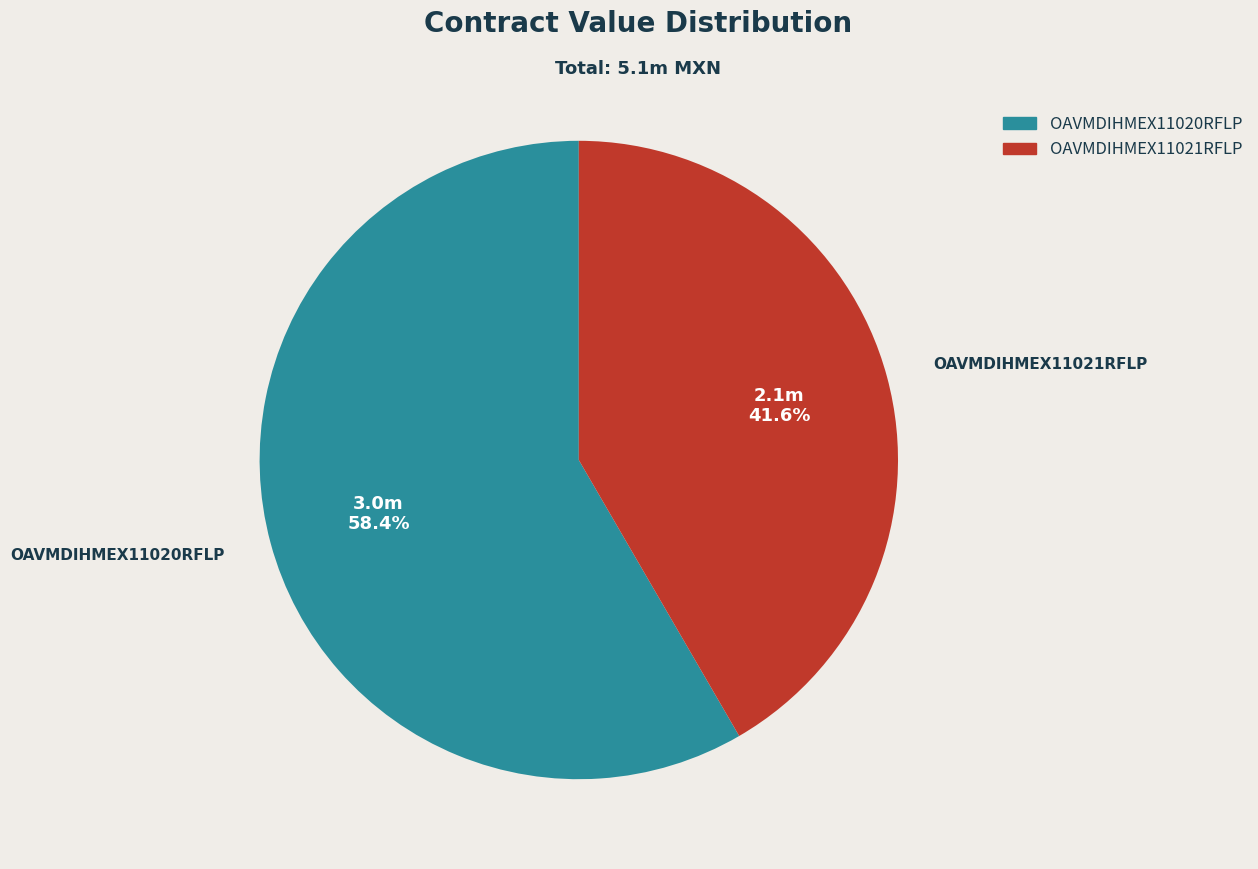

True or false: OAVMDIHMEX11021RFLP accounts for 50% of the total.

False